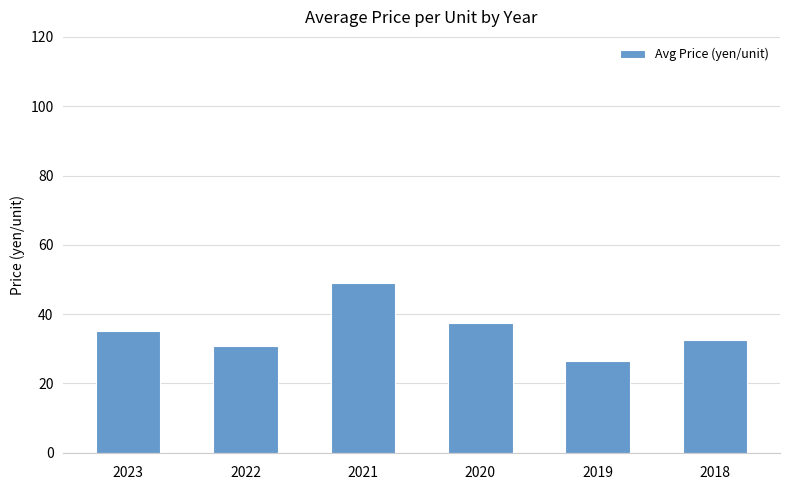

Are the bars grouped side by side (vs. stacked)?

No